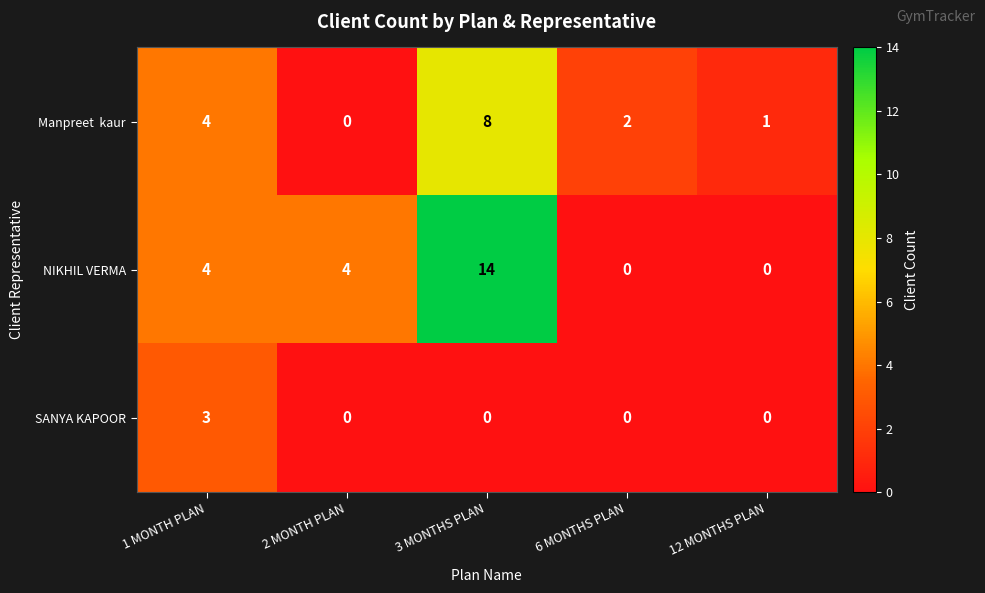

Count the SANYA KAPOOR values in the range 0 to 1.

4